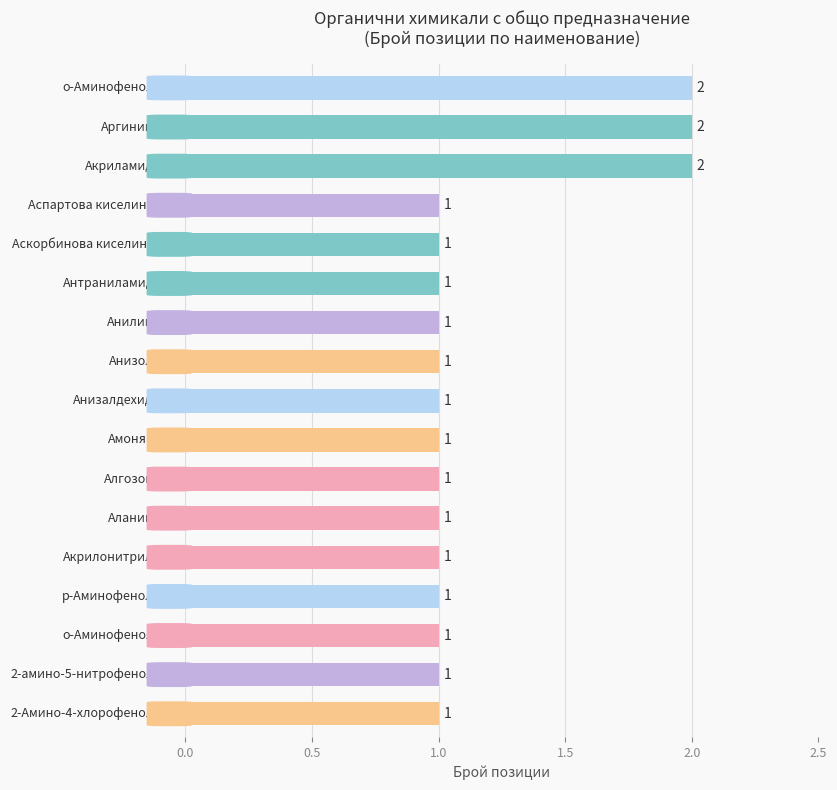

What is the value of the 10th bar from the top?

1